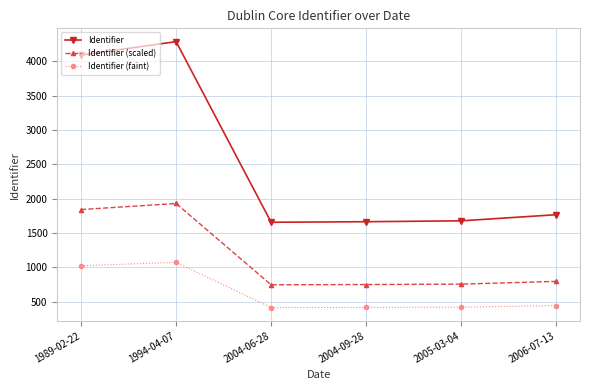

At which label is Identifier closest to 2970?

1989-02-22